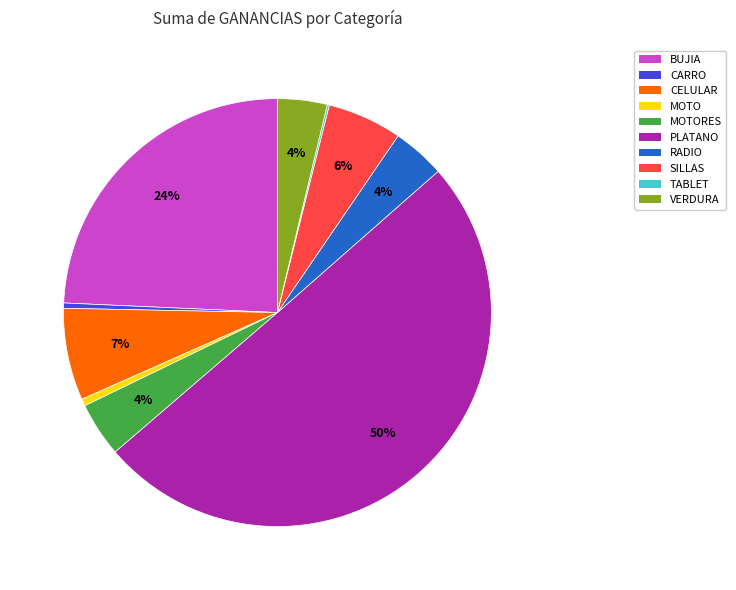

To the nearest percent, what is the difference between the largest and smallest slice percentages?

50%